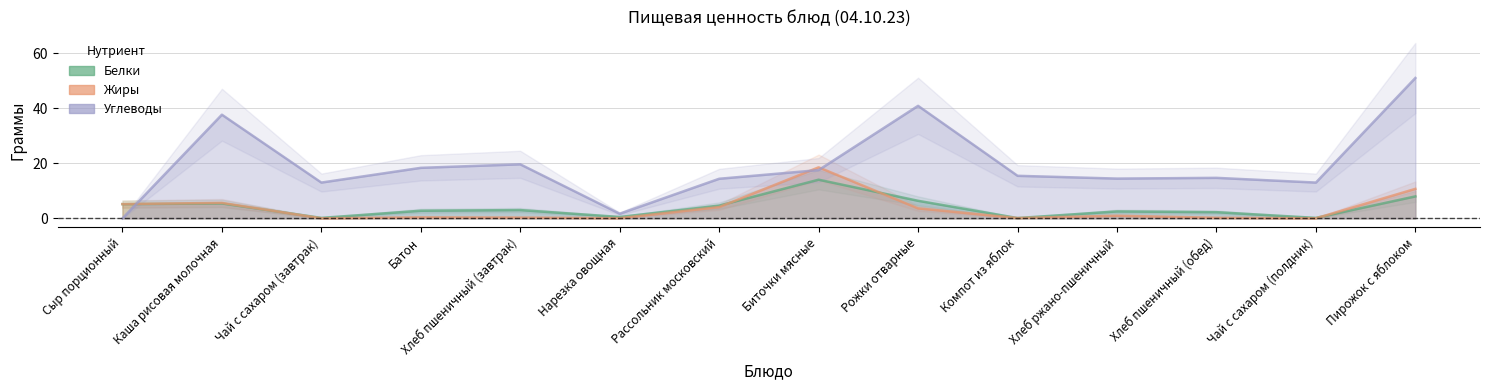

Where do Углеводы and Белки first cross each other?

Сыр порционный and Каша рисовая молочная